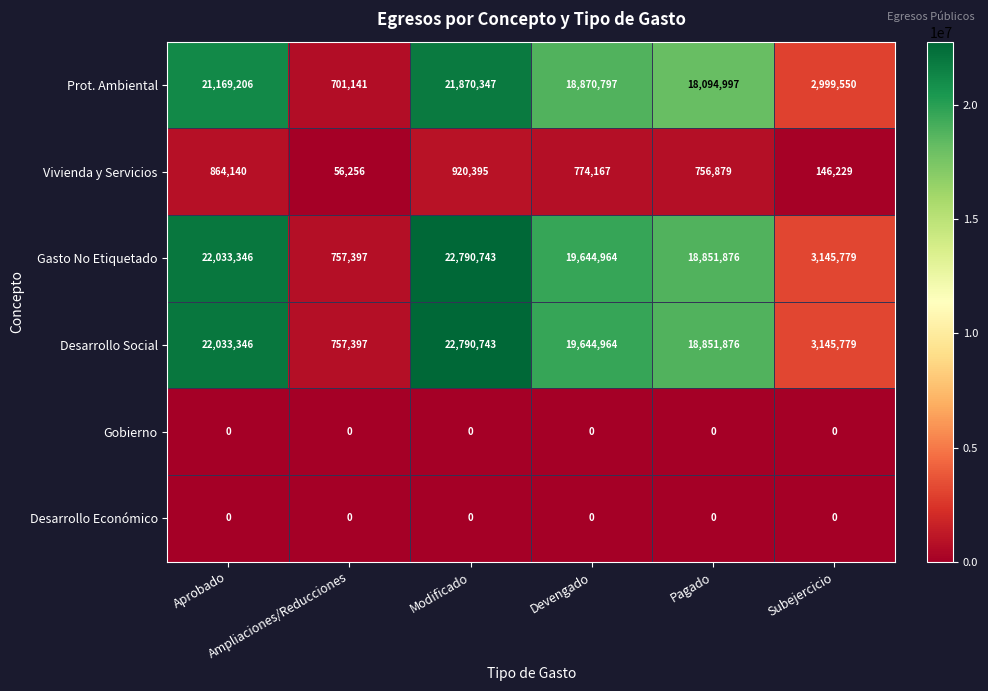

What is the difference between the second highest and second lowest values in the Desarrollo Social series?

18887567